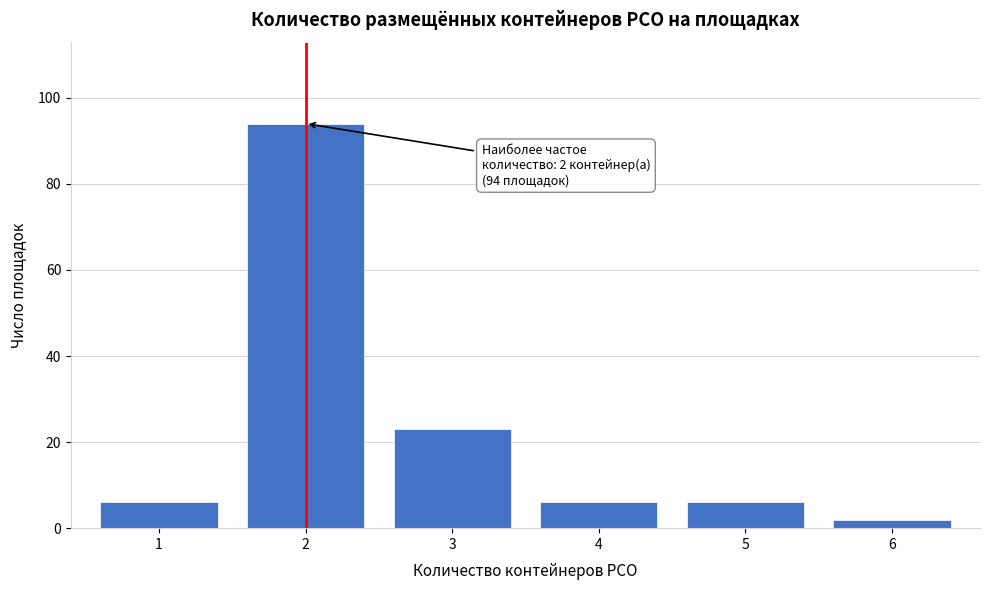

Reading left to right, extract all data points from this chart.

6	94	23	6	6	2